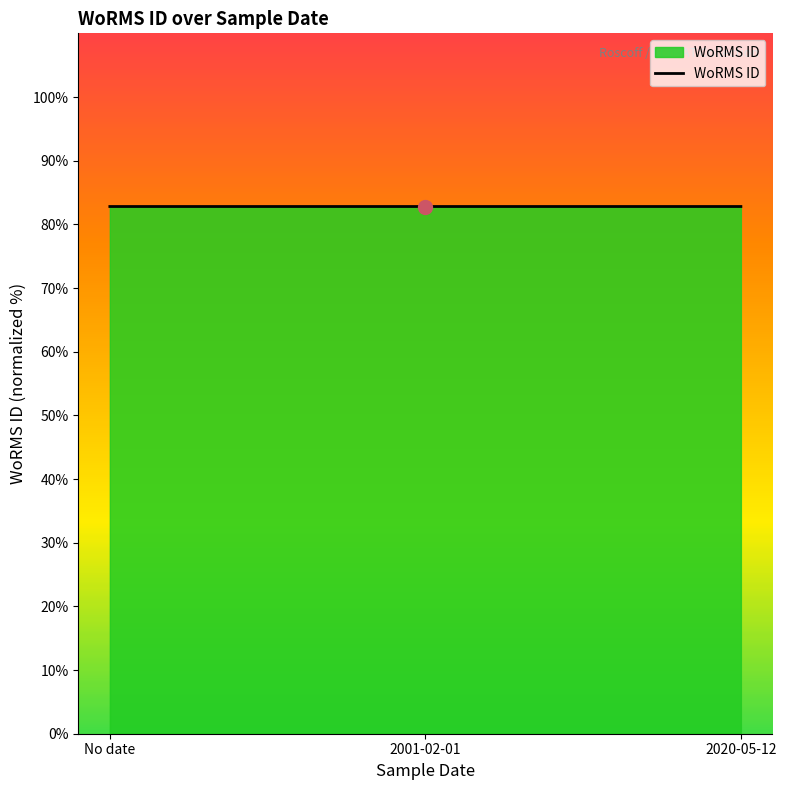

What is the minimum value shown in the chart?

82.8